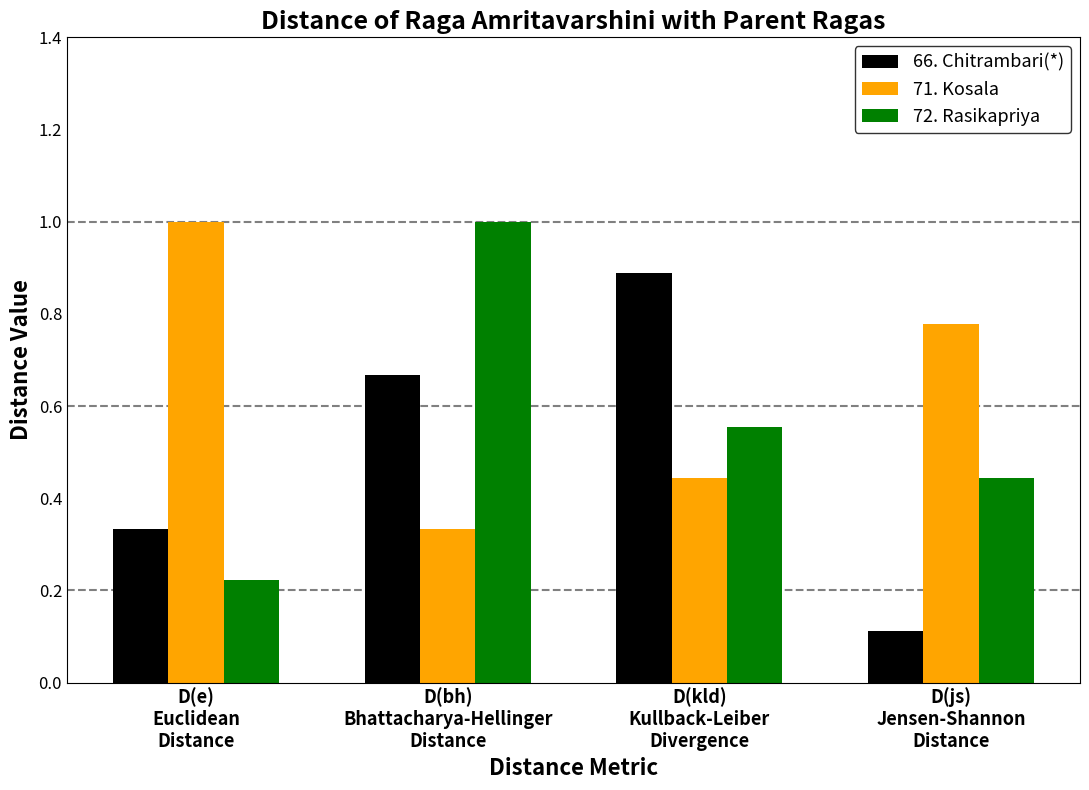

How many bars are there in each group?

3